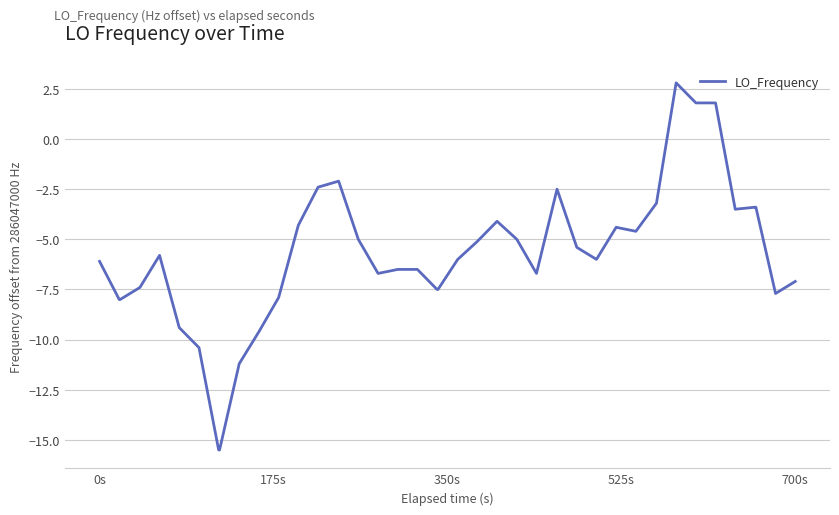

What is the difference between the maximum and minimum values?

18.3